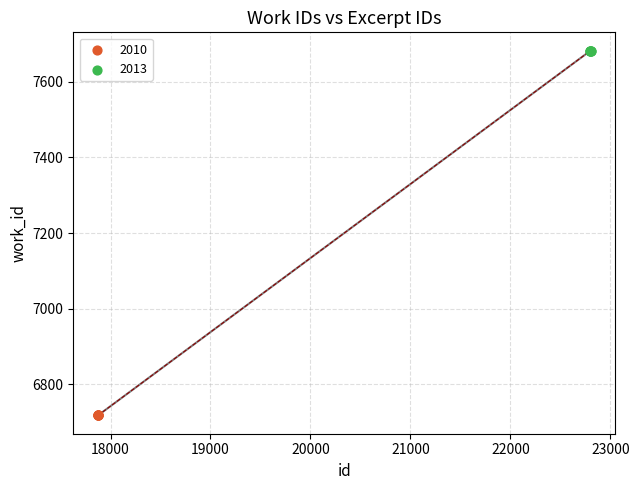

Which series reaches the maximum Y coordinate?

2013